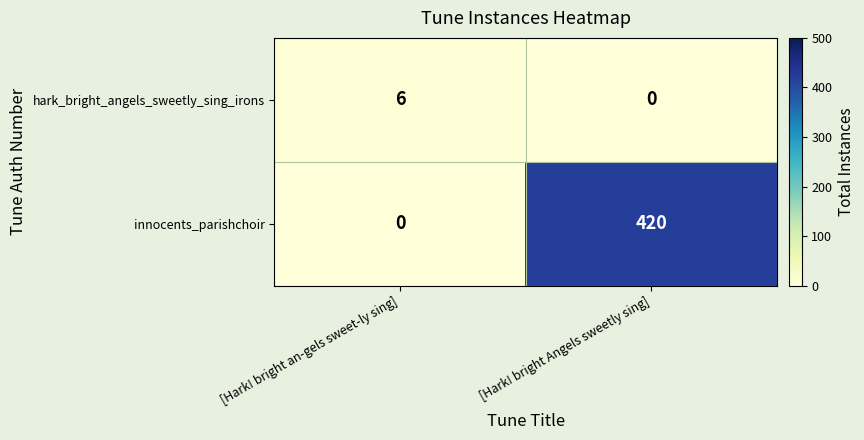

Which series has the widest spread of values?

innocents_parishchoir